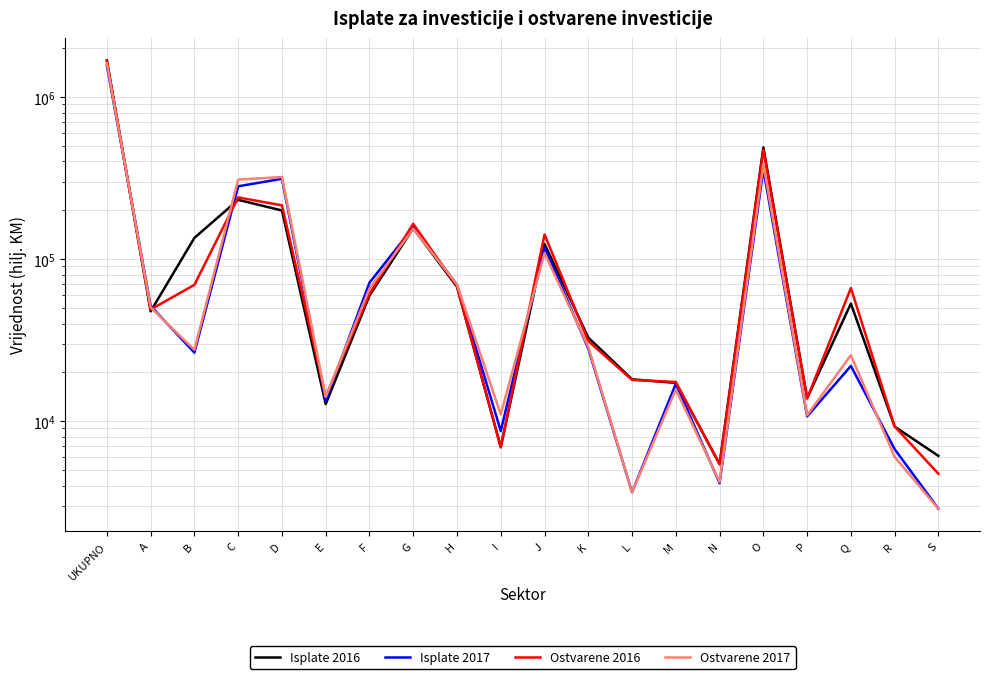

Between which two adjacent categories do Isplate 2017 and Isplate 2016 first intersect?

UKUPNO and A